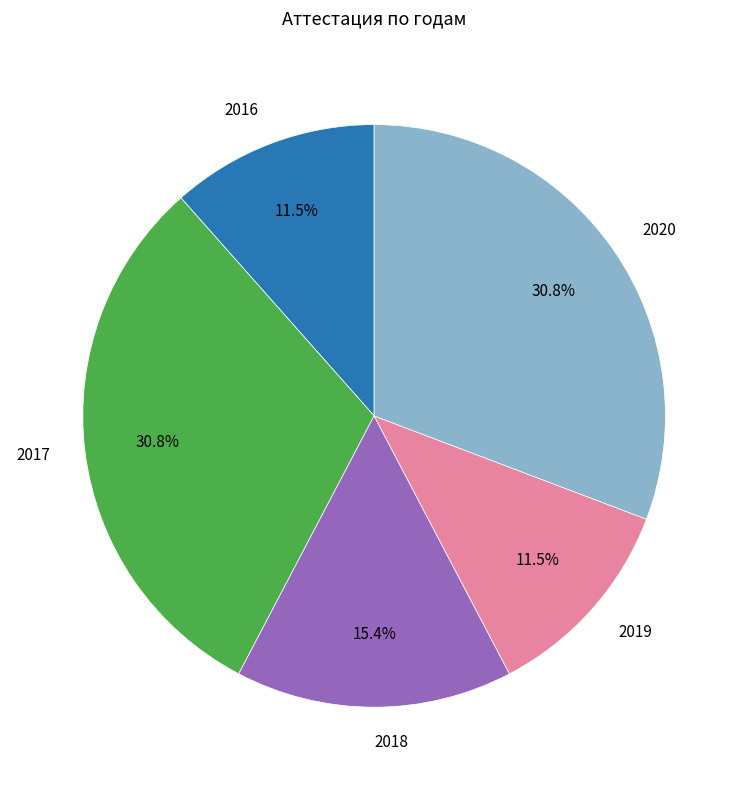

How many segments does this pie chart have?

5